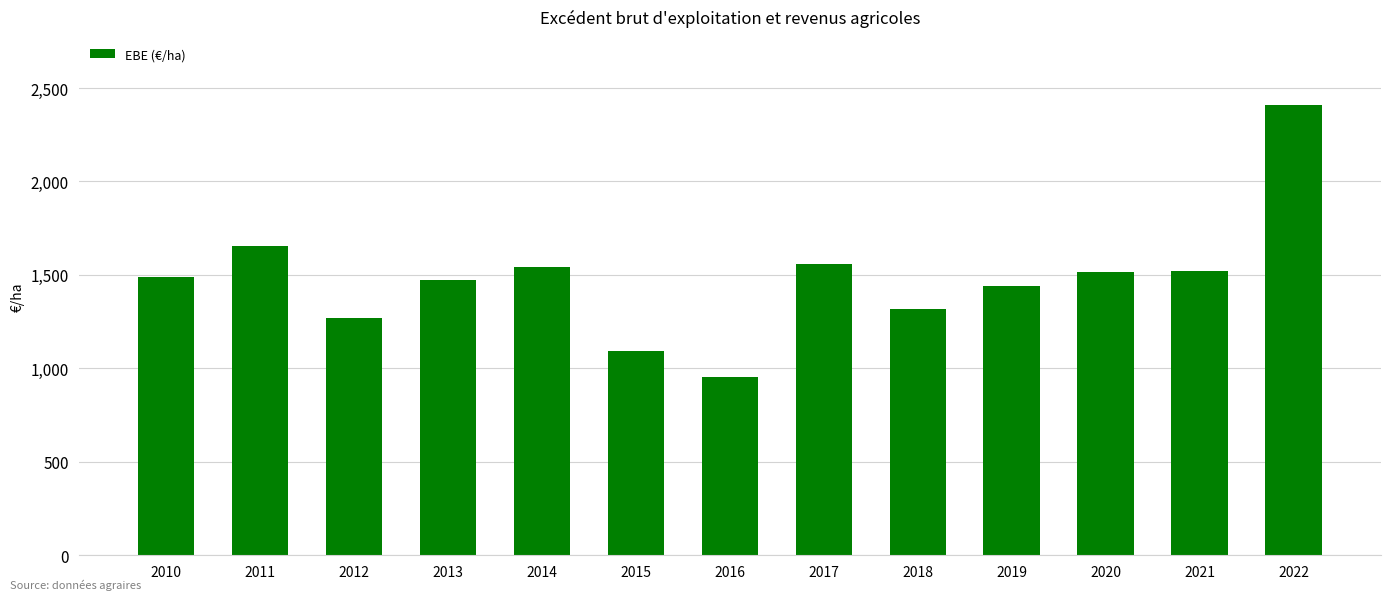

Approximately how many times larger is the value at 2021 compared to 2019?

1.1